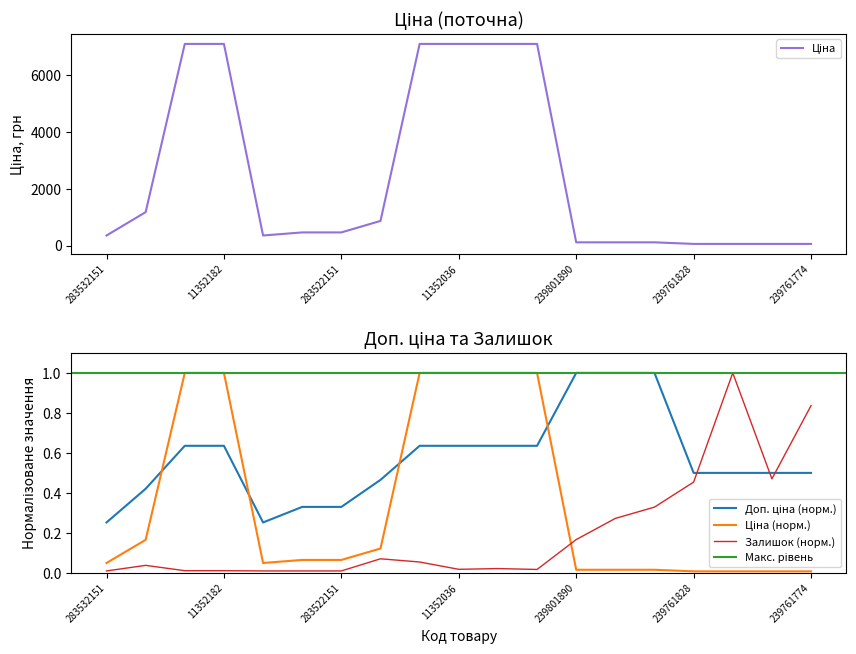

What is the average value of the Доп. ціна series?

0.6